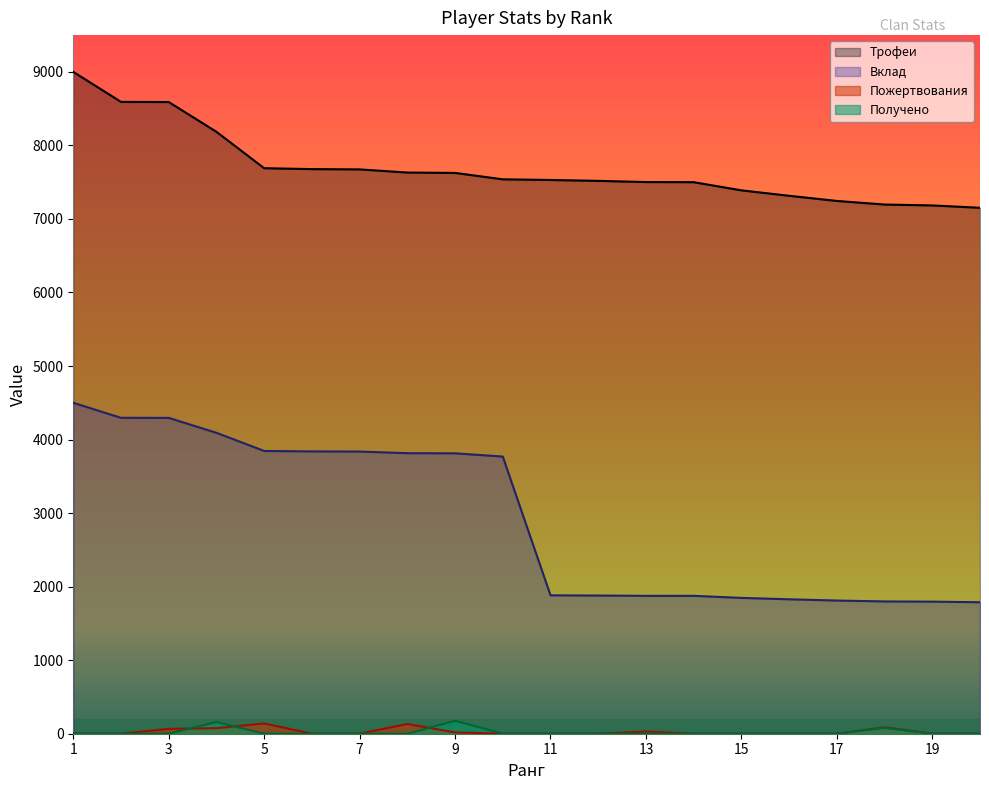

At which category does Получено reach its first local peak?

4